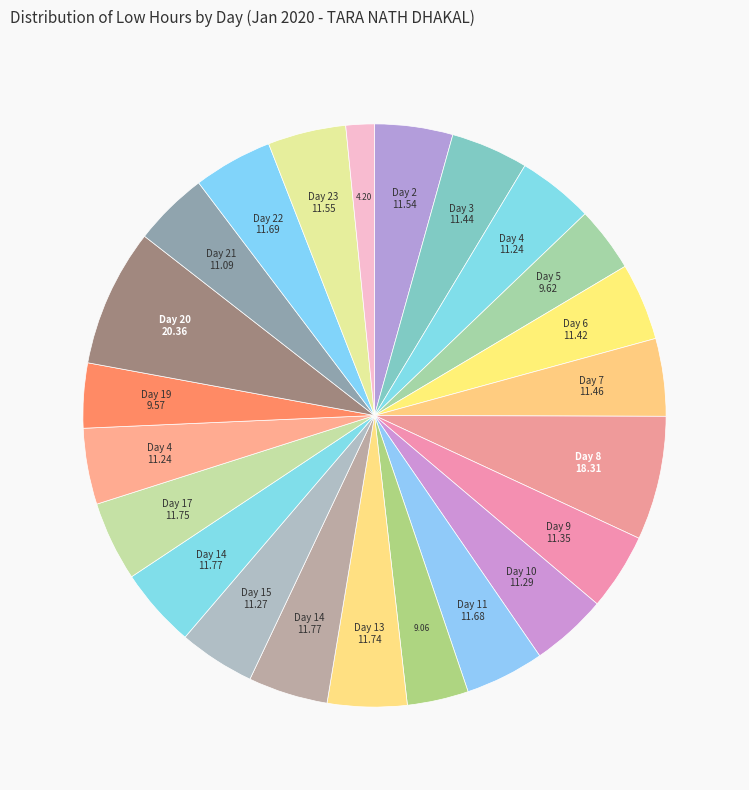

Rank the categories by value from lowest to highest.

Day 24, Day 12, Day 19, Day 5, Day 21, Day 4, Day 18, Day 15, Day 10, Day 9, Day 6, Day 3, Day 7, Day 2, Day 23, Day 11, Day 22, Day 13, Day 17, Day 14, Day 16, Day 8, Day 20